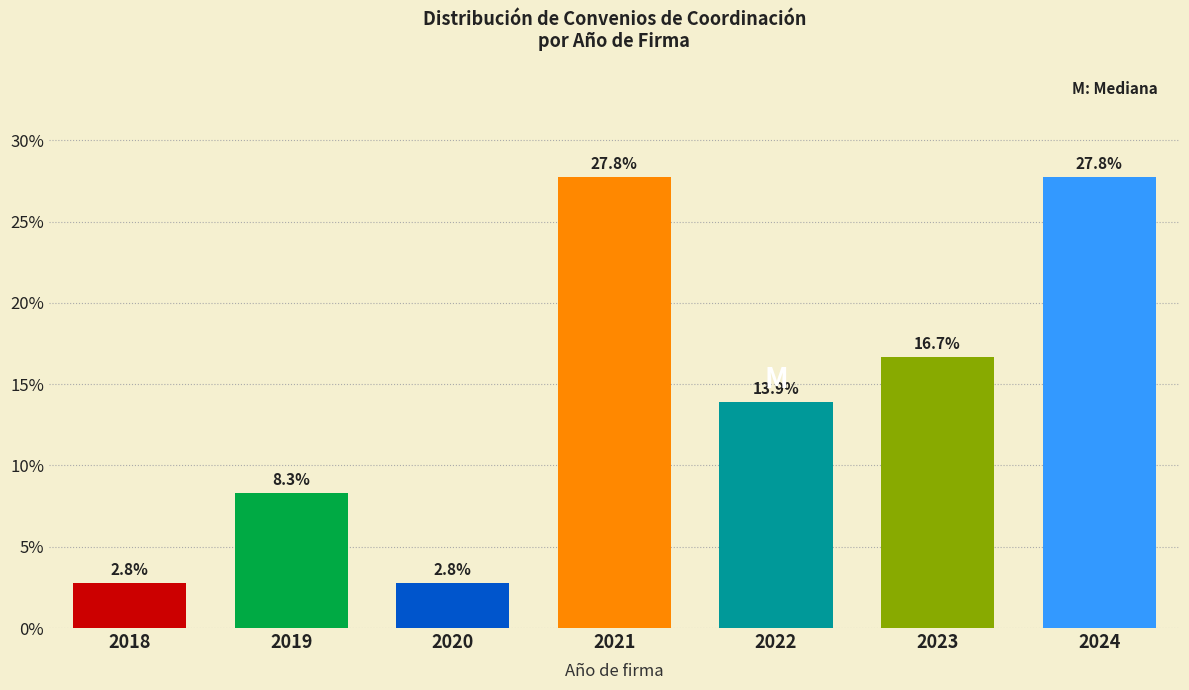

Reading left to right, what are all the values shown in this chart?

2.8	8.3	2.8	27.8	13.9	16.7	27.8